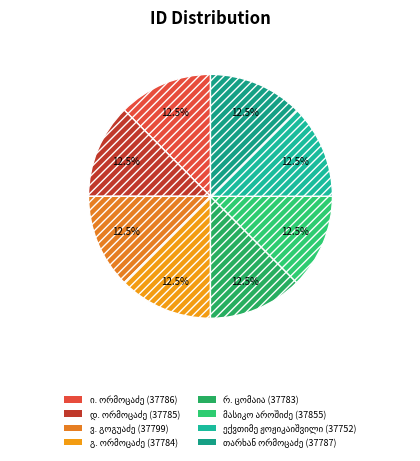

How many slices are in this pie chart?

8